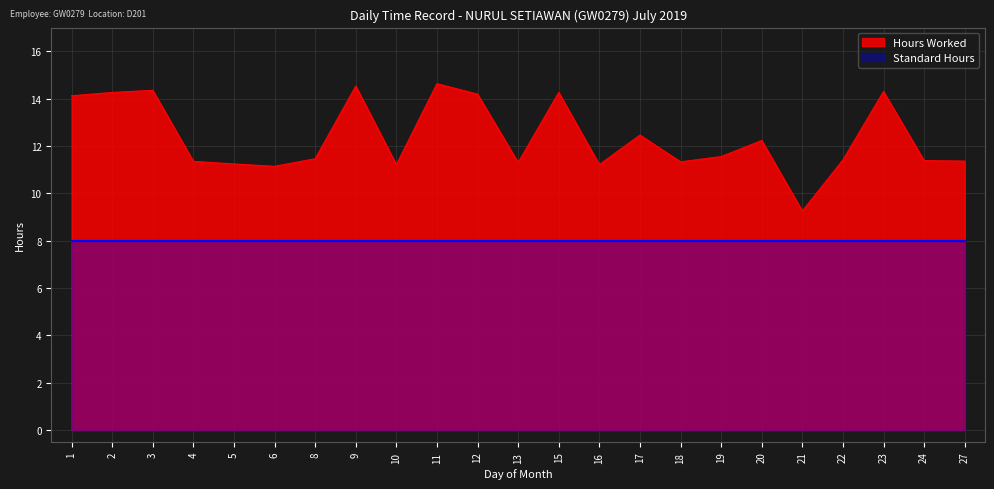

What is the sum of the values at 1 and 10?

25.3